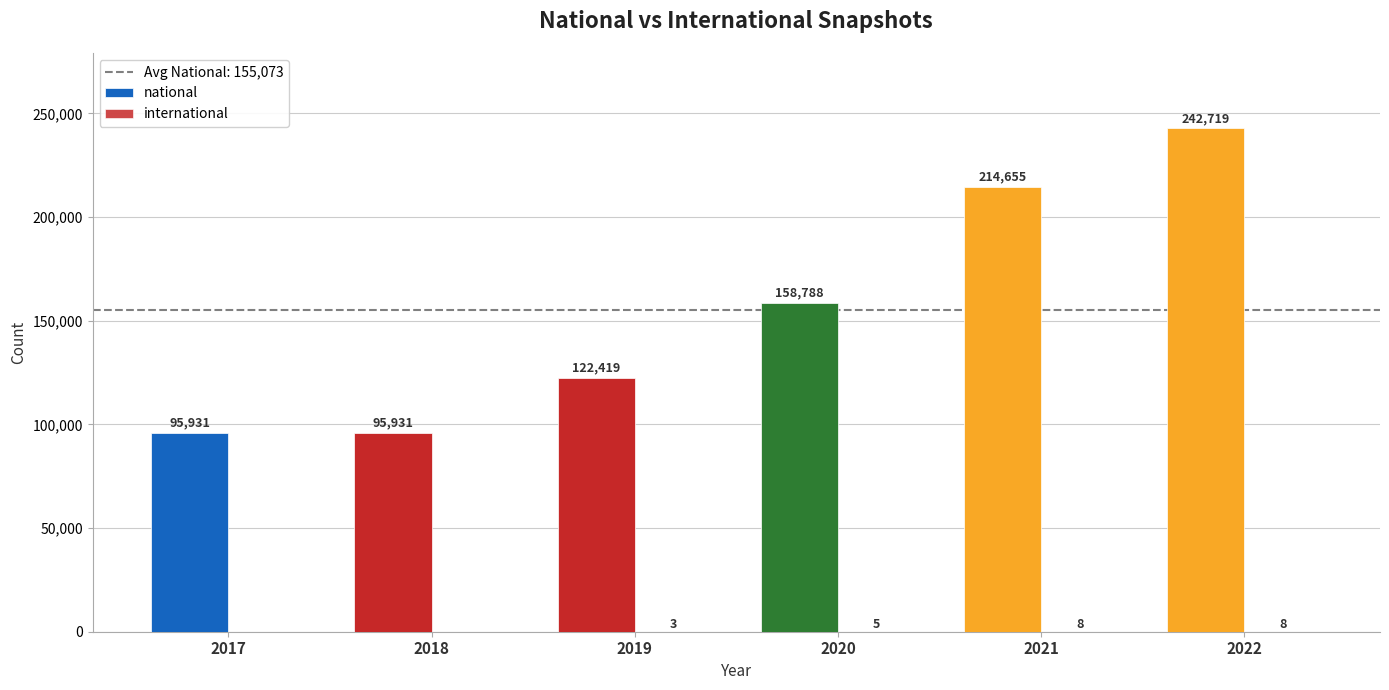

What is the total value across all series at 2020?

158793